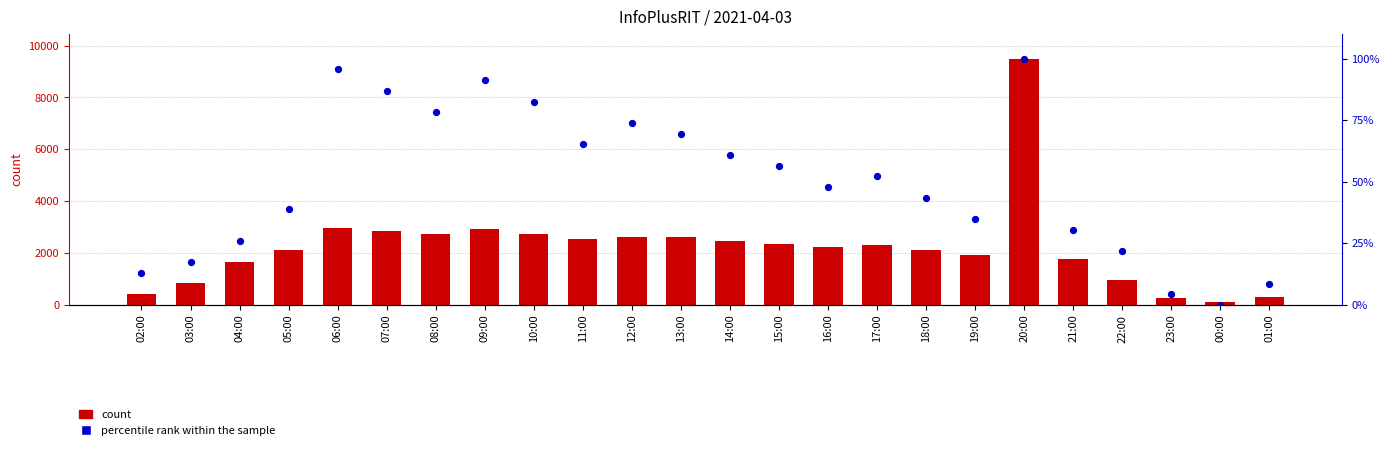

Which series has the widest spread of Y values?

count